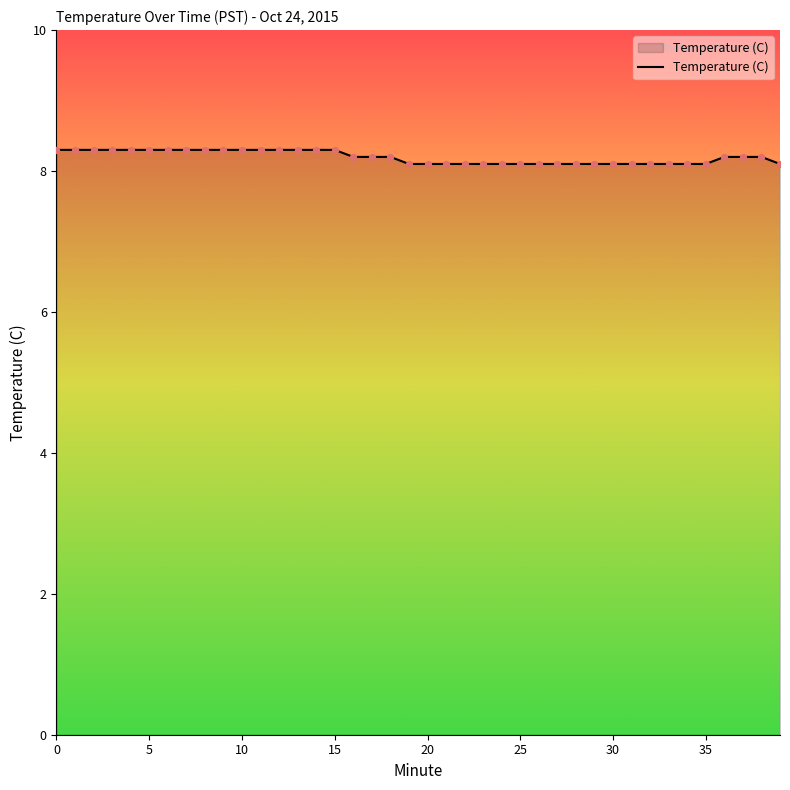

What is the greatest value displayed?

8.3